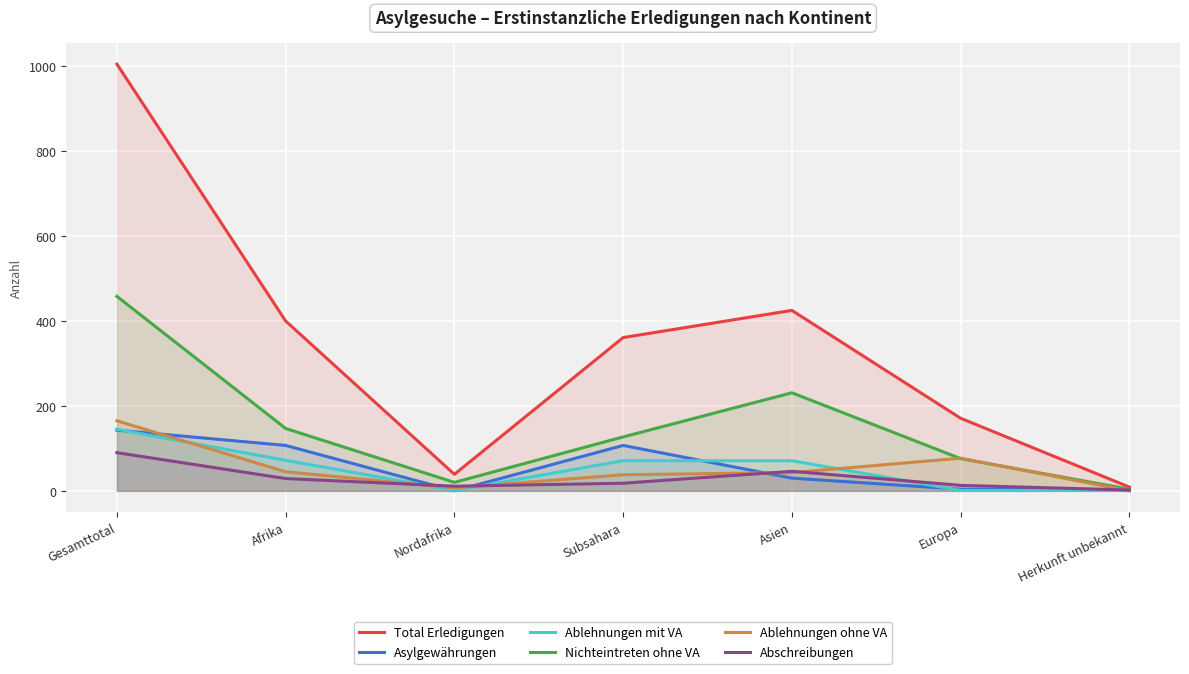

What is the sum of the Ablehnungen ohne VA values at Gesamttotal and Nordafrika?

172